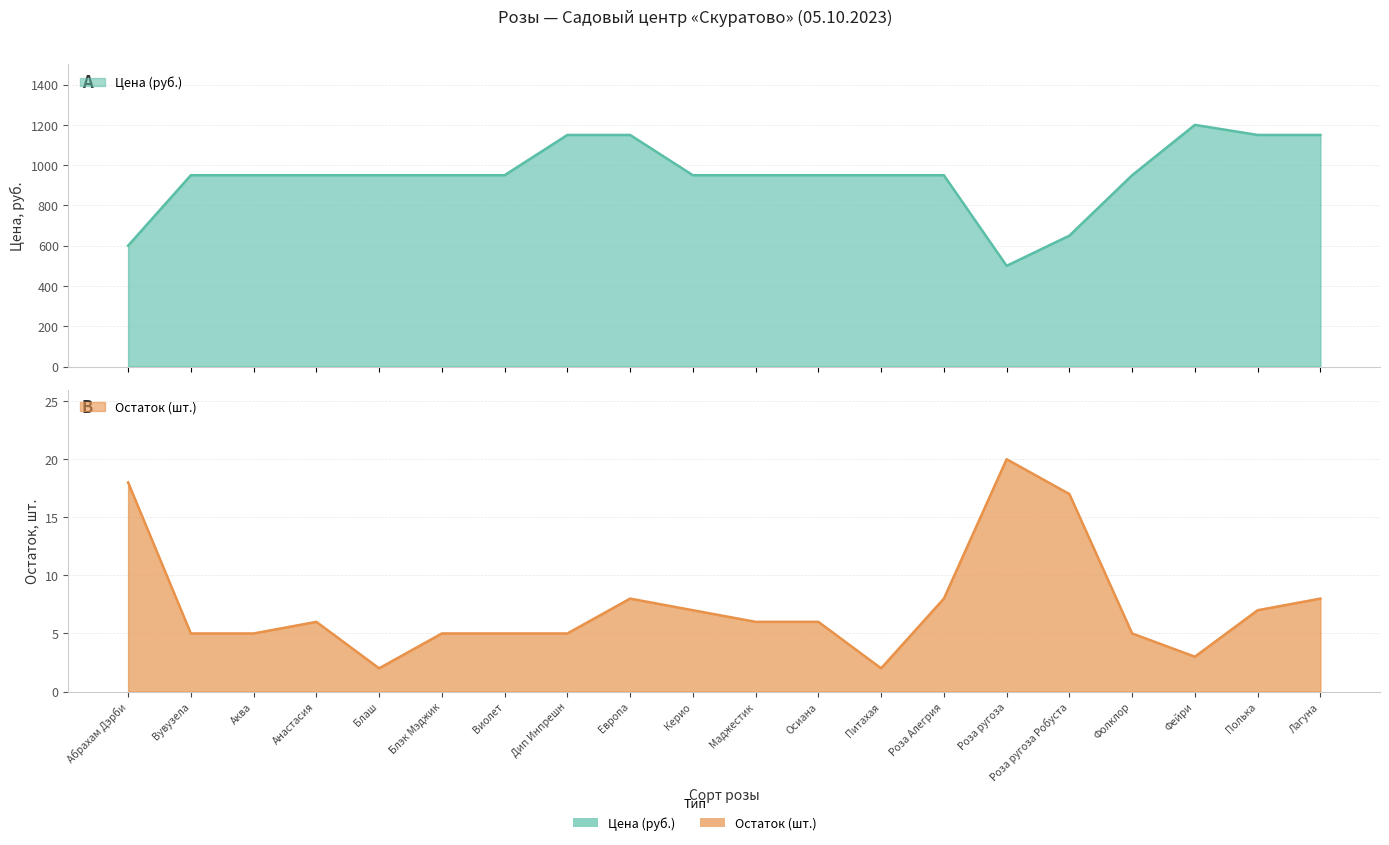

Reading left to right, what are all the values shown in this chart?

Цена (руб.): Абрахам Дэрби=600	Вувузела=950	Аква=950	Анастасия=950	Блаш=950	Блэк Мэджик=950	Виолет=950	Дип Инпрешн=1150	Европа=1150	Керио=950	Маджестик=950	Осиана=950	Питахая=950	Роза Алегрия=950	Роза ругоза=500	Роза ругоза Робуста=650	Фолклор=950	Фейри=1200	Полька=1150	Лагуна=1150
Остаток (шт.): Абрахам Дэрби=18	Вувузела=5	Аква=5	Анастасия=6	Блаш=2	Блэк Мэджик=5	Виолет=5	Дип Инпрешн=5	Европа=8	Керио=7	Маджестик=6	Осиана=6	Питахая=2	Роза Алегрия=8	Роза ругоза=20	Роза ругоза Робуста=17	Фолклор=5	Фейри=3	Полька=7	Лагуна=8